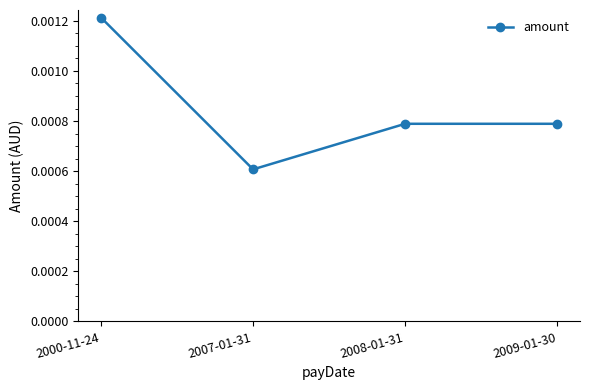

True or false: there are more than 1 points higher than both neighbors.

False